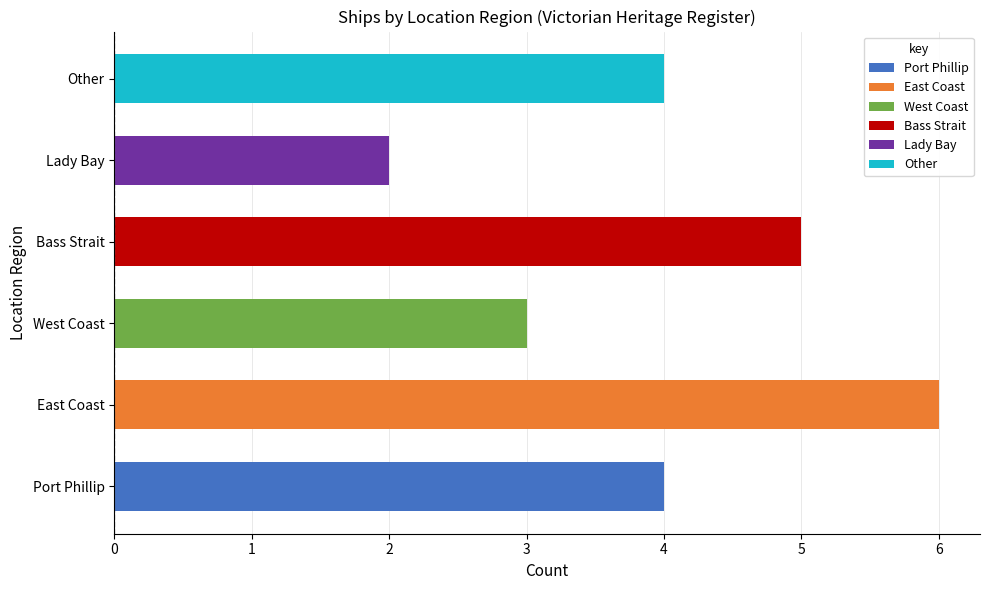

How many values are between 3 and 5?

4